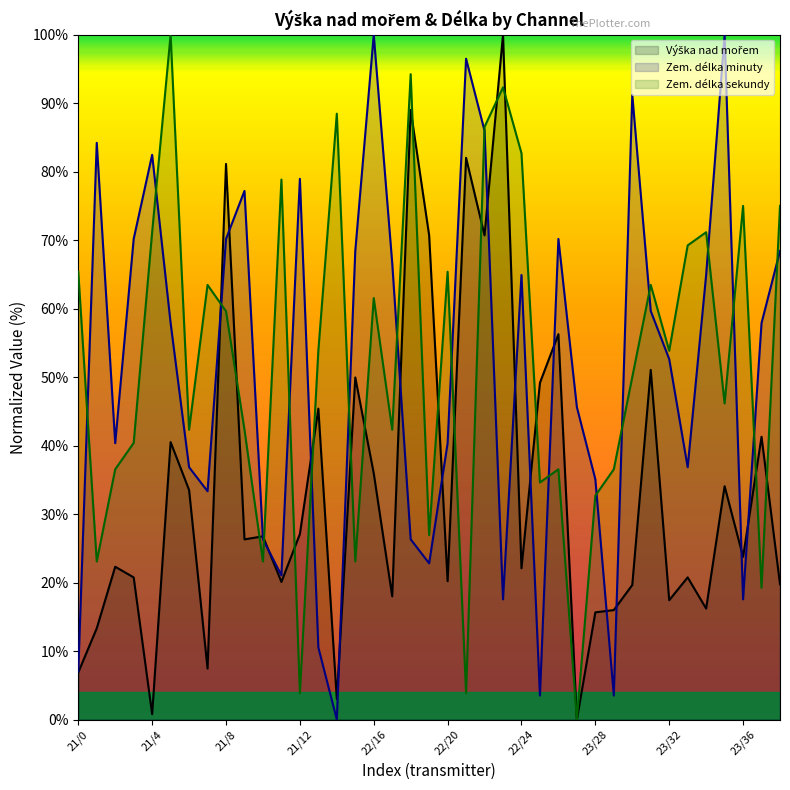

The Zem. délka sekundy series shows 46.2 at 23. True or false?

True